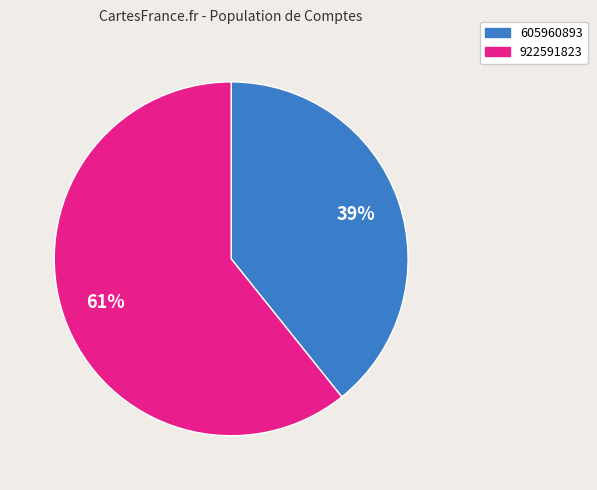

Combined, do 922591823 and 605960893 account for over 50%?

Yes